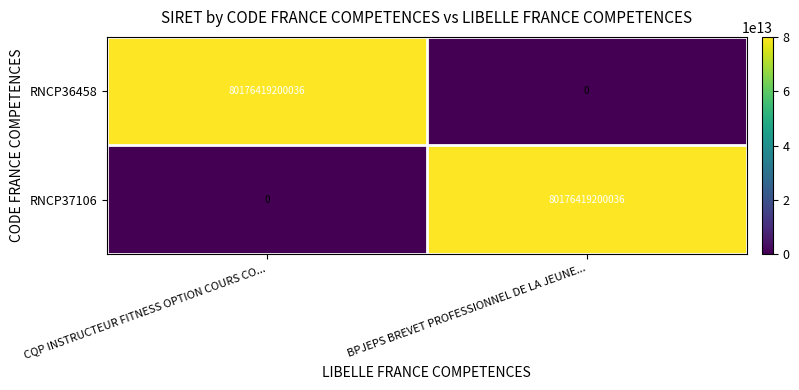

Is the value of RNCP36458 at CQP INSTRUCTEUR FITNESS OPTION COURS CO... greater than the value of RNCP37106 at CQP INSTRUCTEUR FITNESS OPTION COURS CO...?

Yes